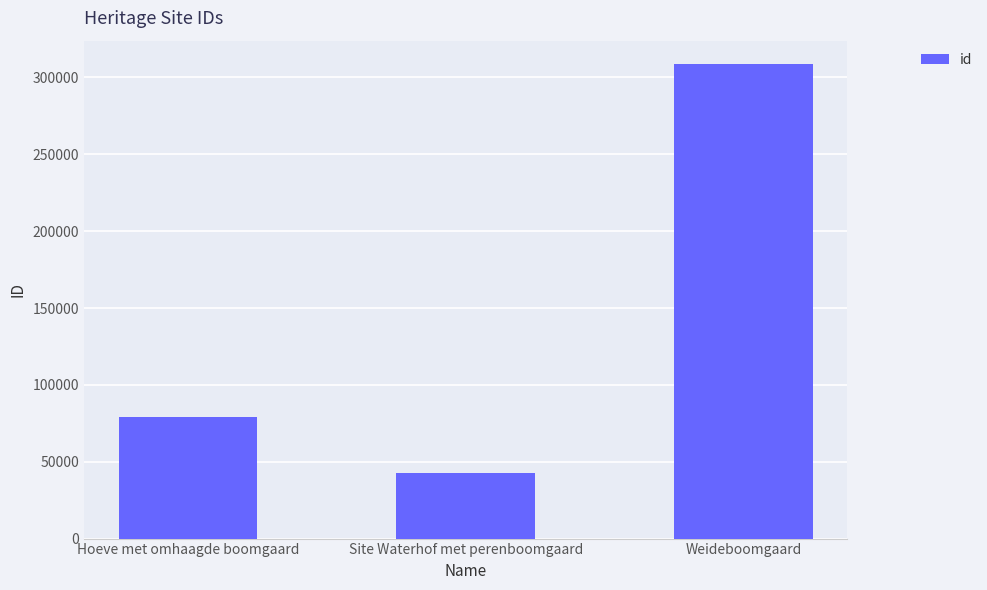

What is the minimum value shown in the chart?

42613